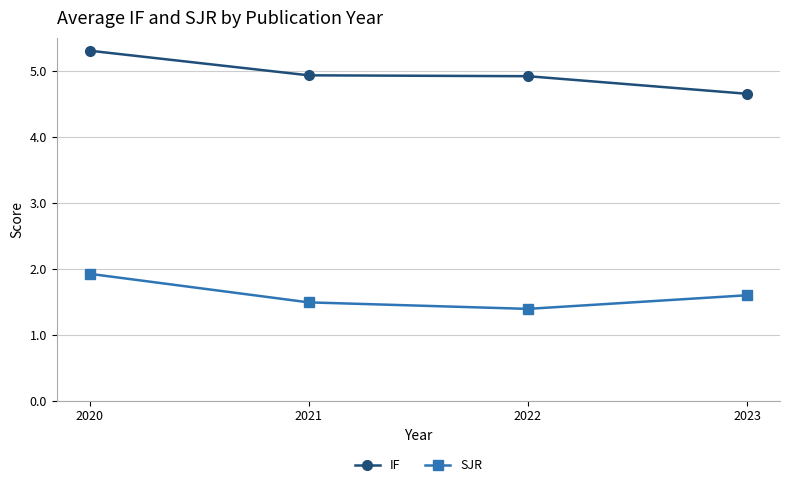

True or false: SJR and IF cross at least once.

False